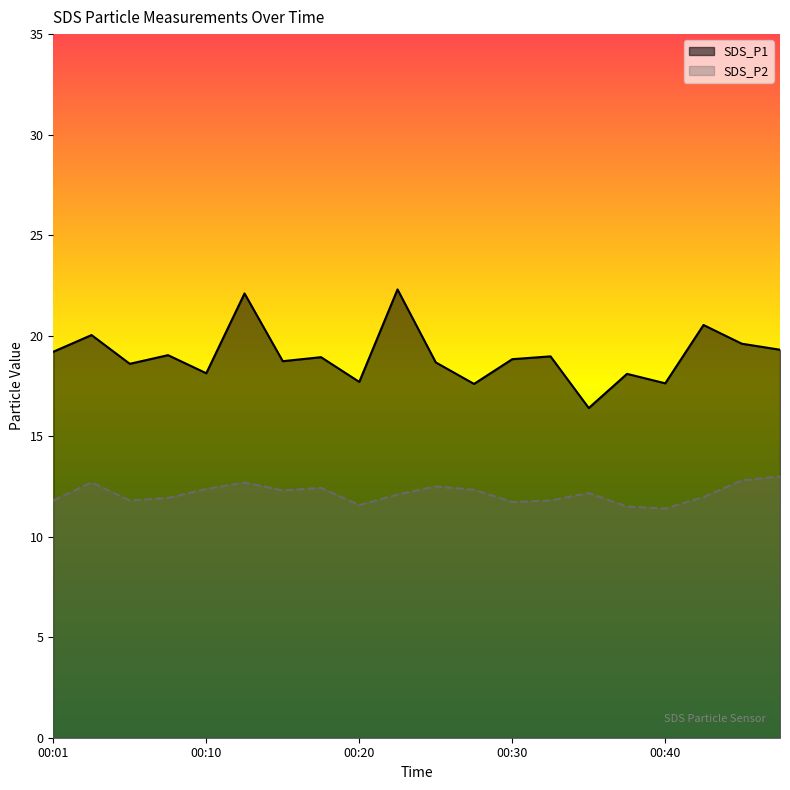

Does the chart display data point markers on the line(s)?

No